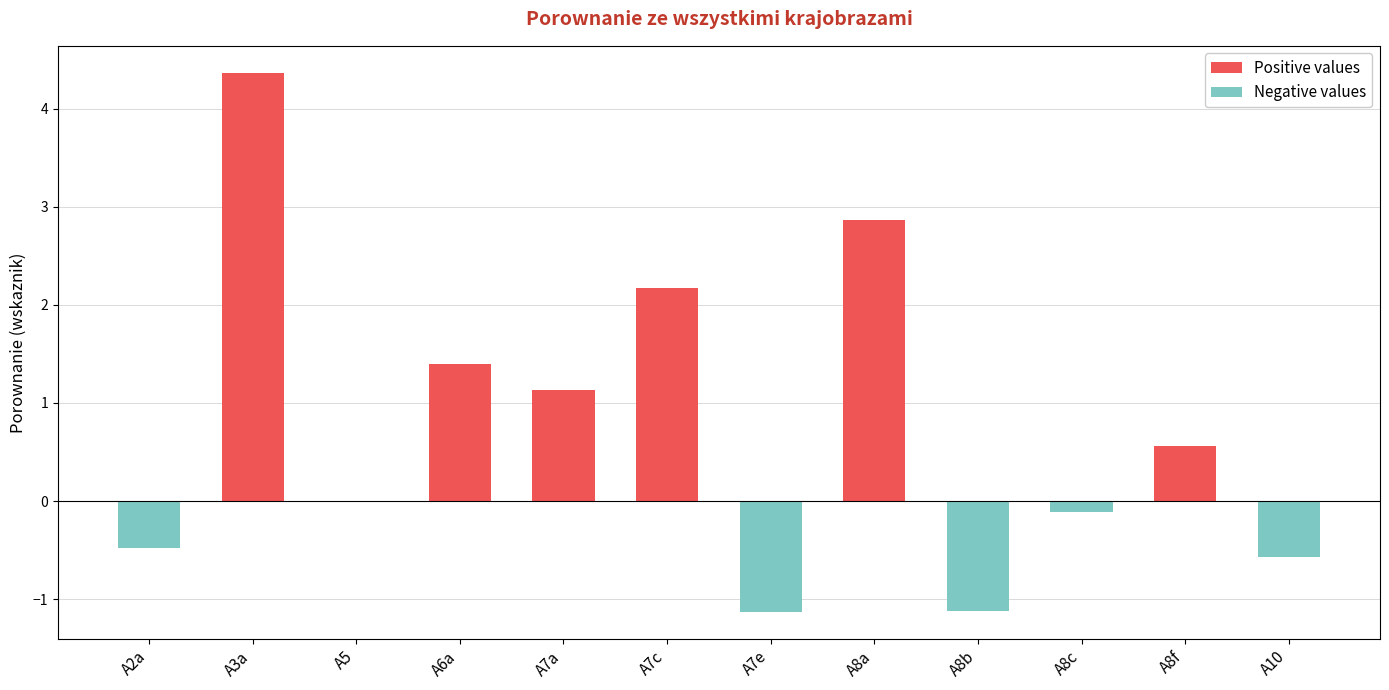

What are all the series names shown in the legend?

Positive values, Negative values